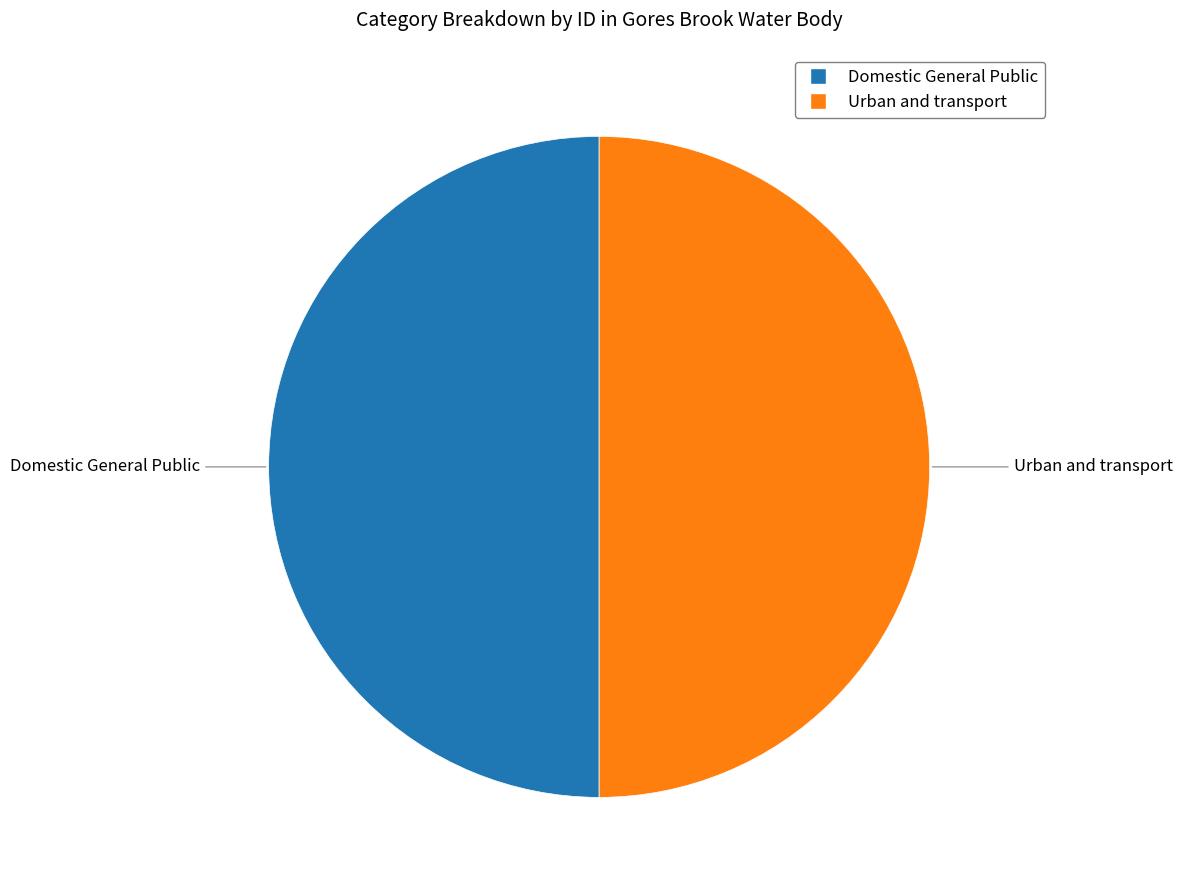

What is the ratio of the value at Urban and transport to the value at Domestic General Public?

1.0